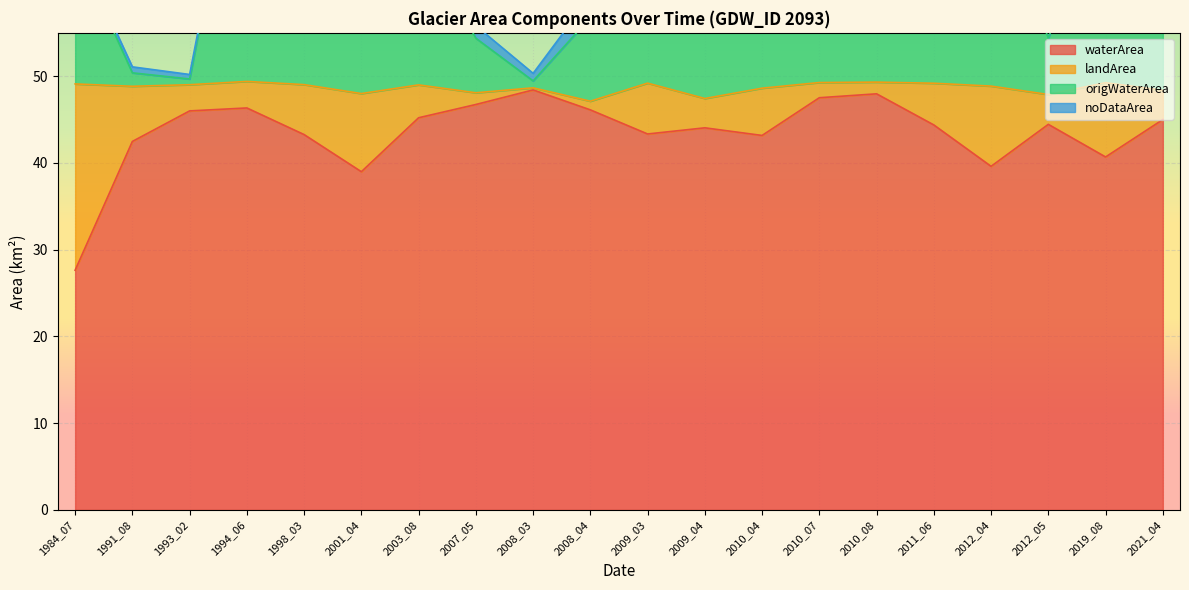

The value of waterArea at 2021_04 is 12.0. True or false?

False